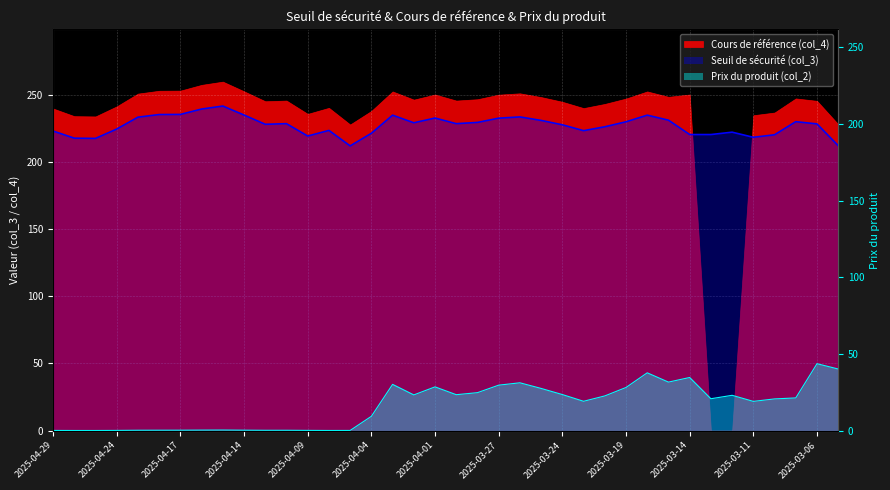

Is the value of Seuil de sécurité (col_3) at 2025-03-27 greater than the value of Prix du produit (col_2) at 2025-04-01?

Yes